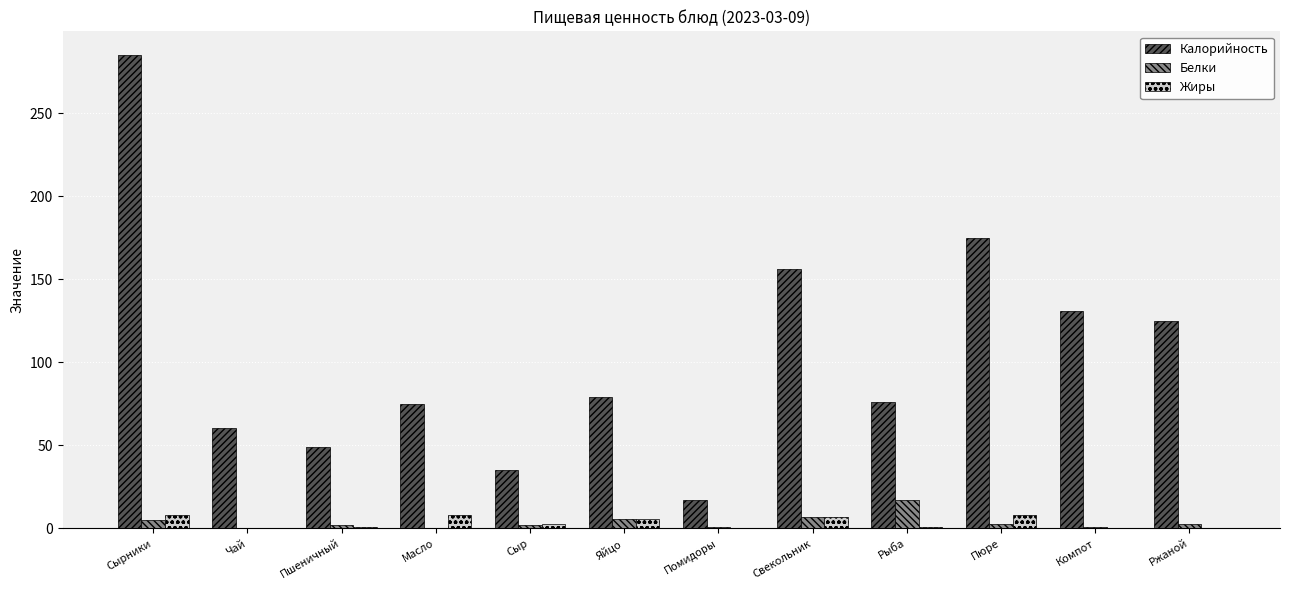

Which series has the largest total across all categories?

Калорийность